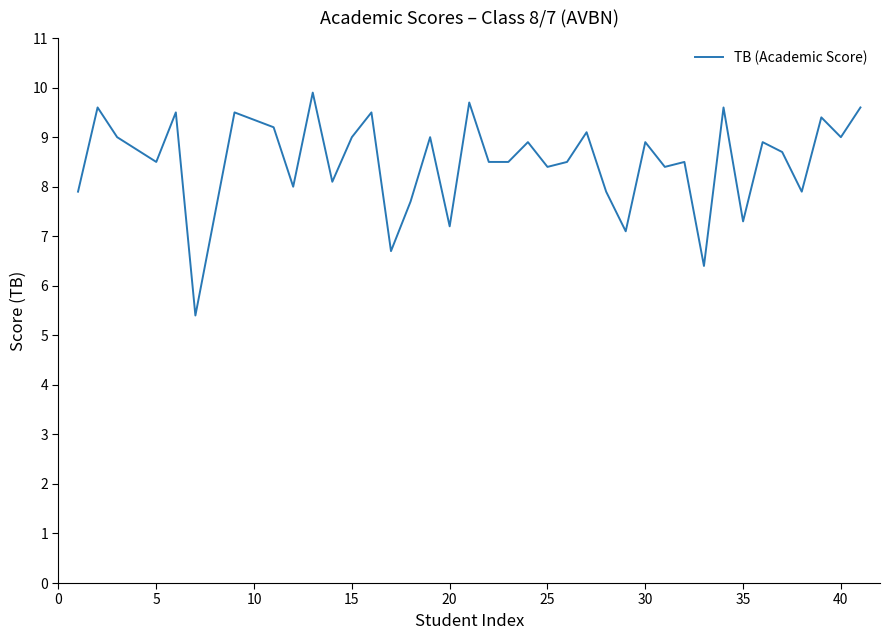

How many lines are shown in the chart?

1